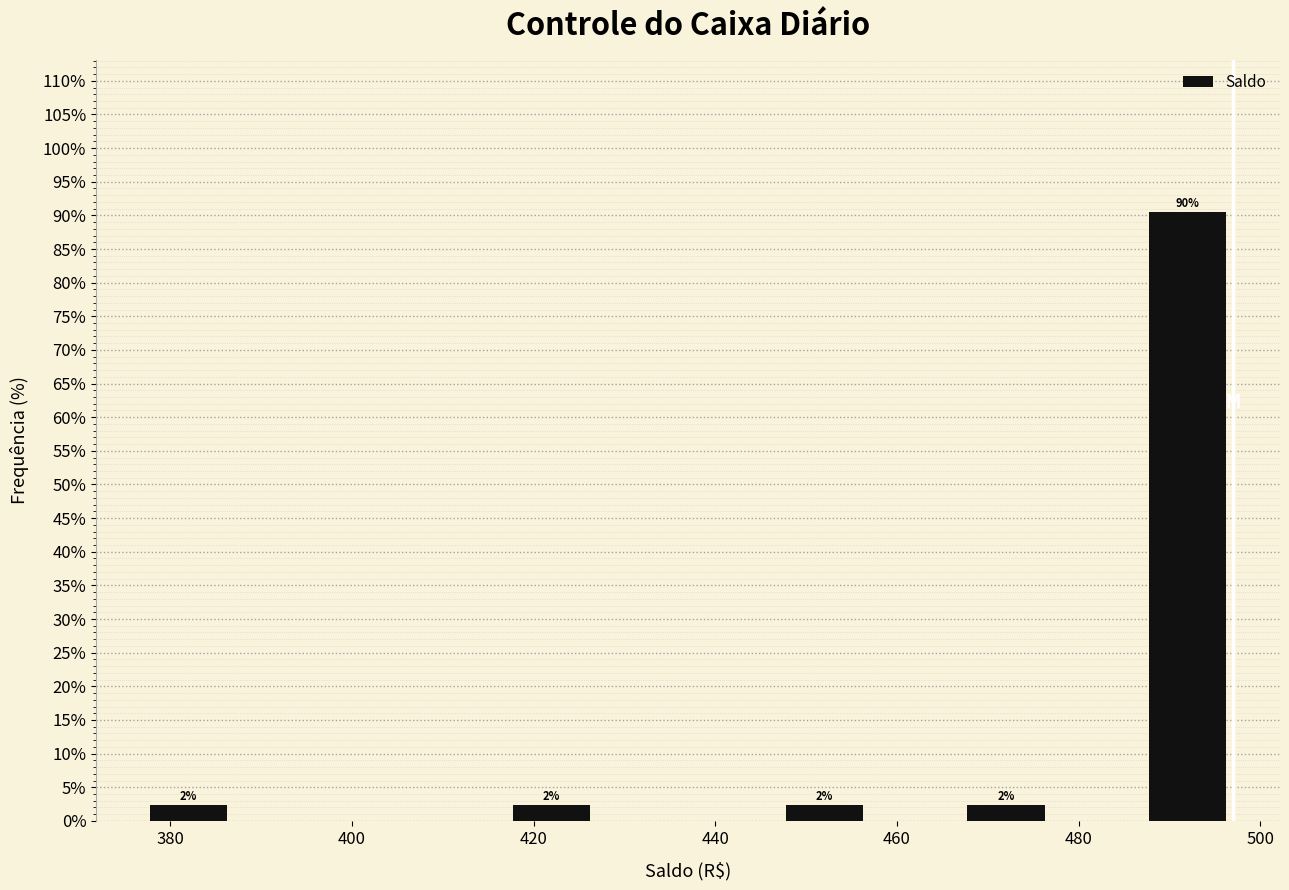

Which range on the x-axis has the tallest bar?

487 to 497